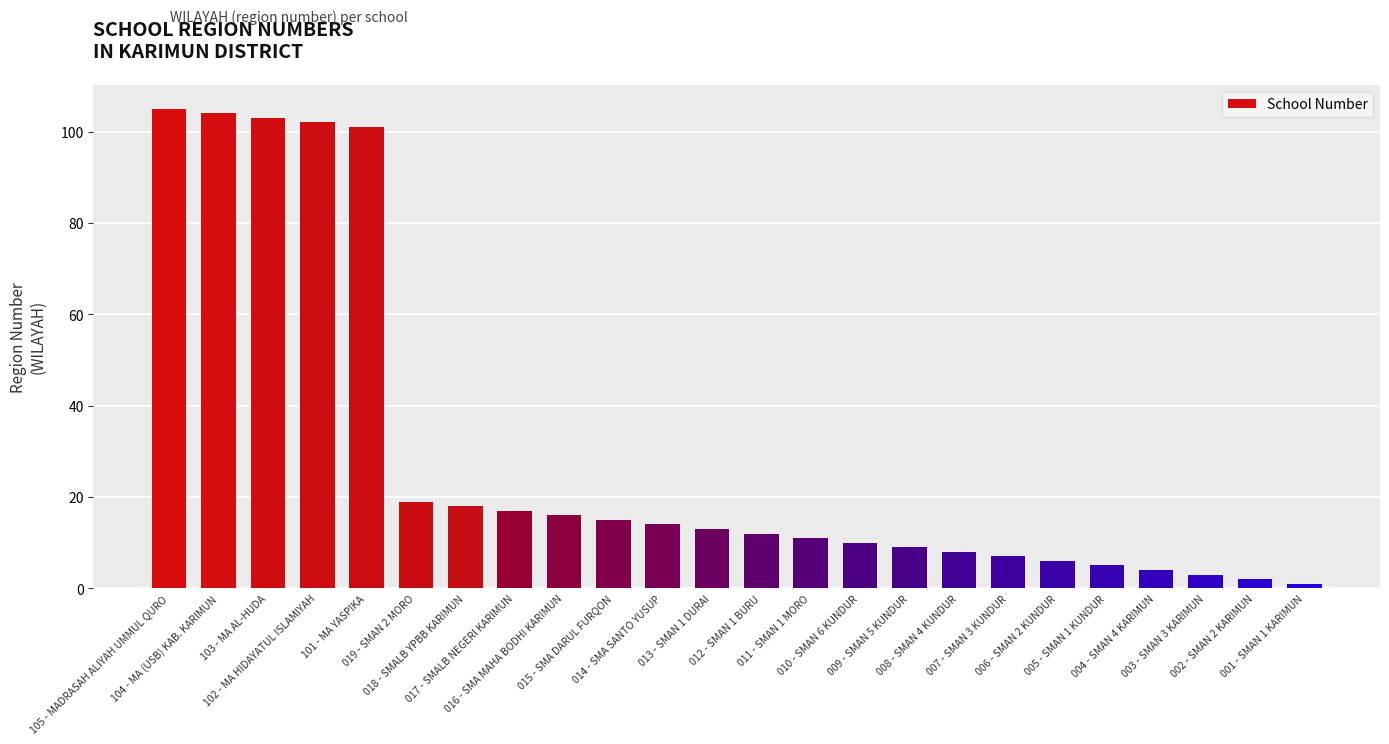

Between 008 - SMAN 4 KUNDUR and 102 - MA HIDAYATUL ISLAMIYAH, which is larger?

102 - MA HIDAYATUL ISLAMIYAH